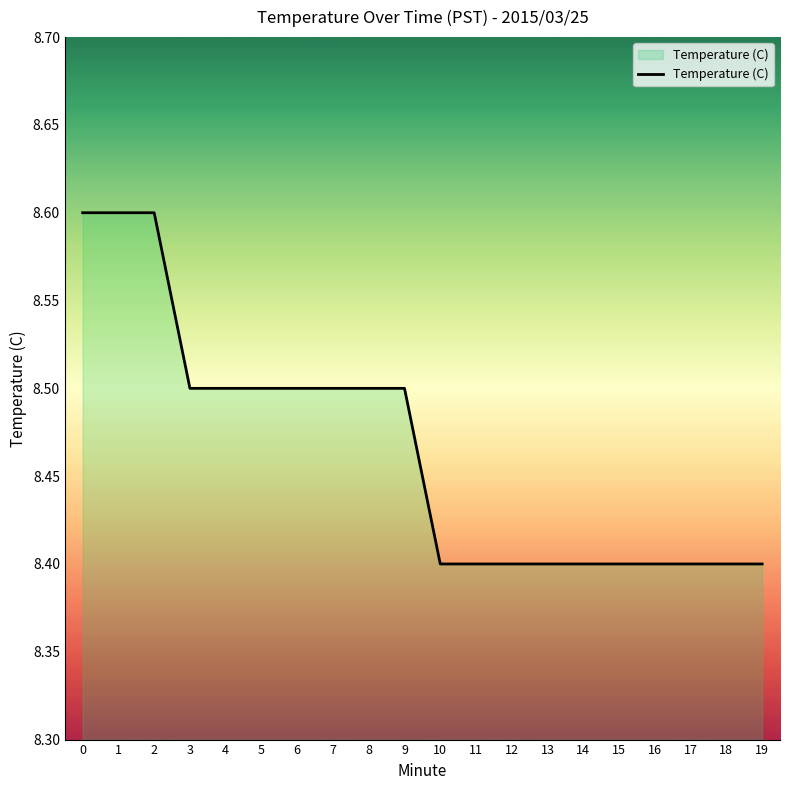

Reading left to right, what are all the values shown in this chart?

0=8.6	1=8.6	2=8.6	3=8.5	4=8.5	5=8.5	6=8.5	7=8.5	8=8.5	9=8.5	10=8.4	11=8.4	12=8.4	13=8.4	14=8.4	15=8.4	16=8.4	17=8.4	18=8.4	19=8.4